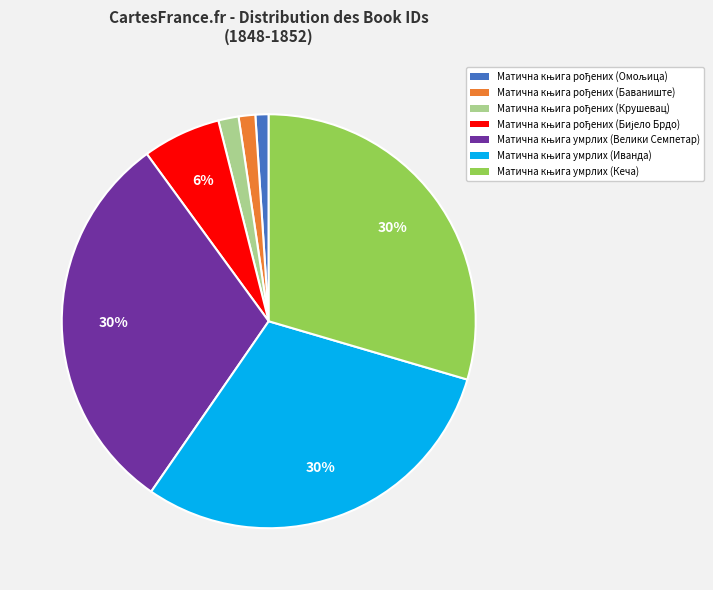

Does any single category account for the majority?

No